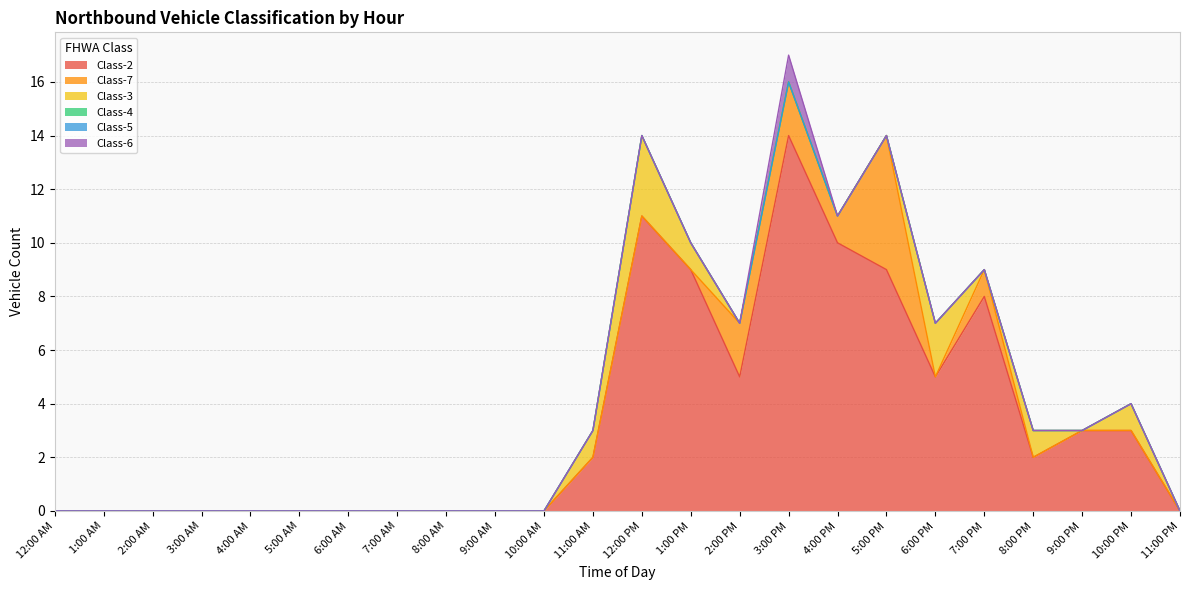

What is the highest value of the Class-7 series?

5